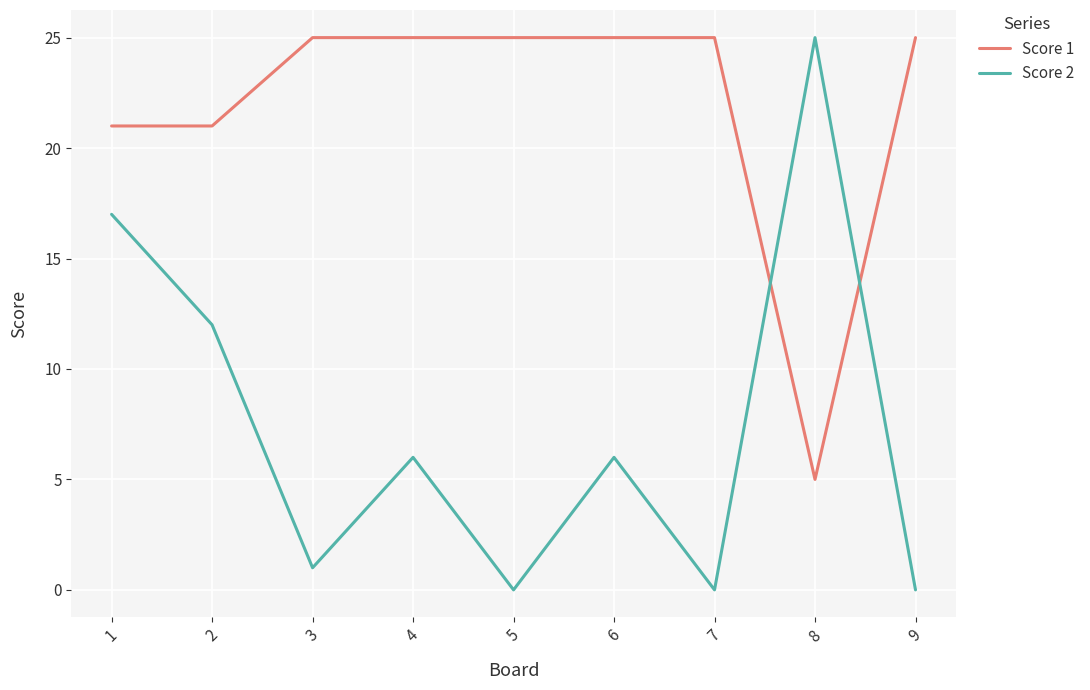

Reading left to right, extract all data points from this chart.

Score 1: 21	21	25	25	25	25	25	5	25
Score 2: 17	12	1	6	0	6	0	25	0